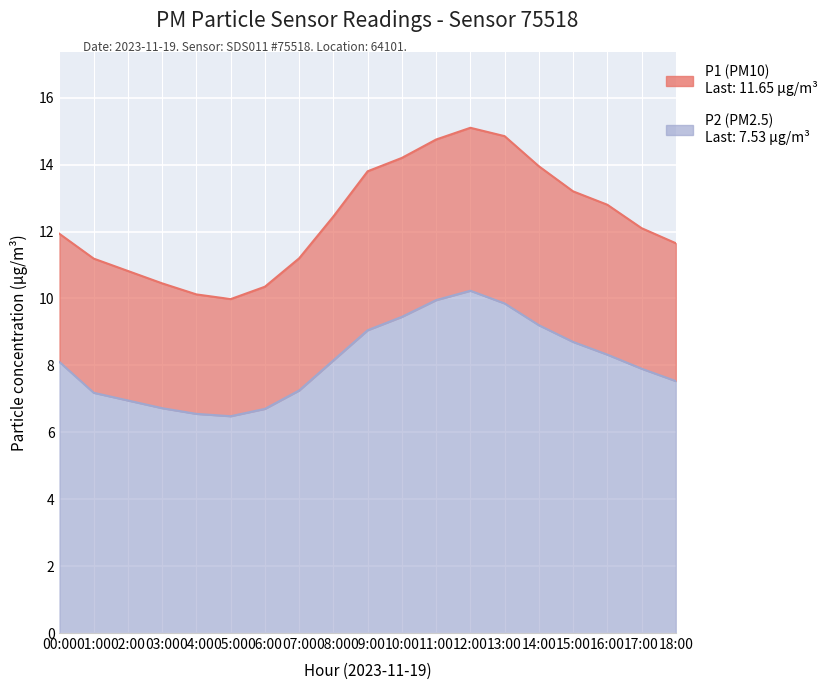

True or false: P2 and P1 cross at least once.

False